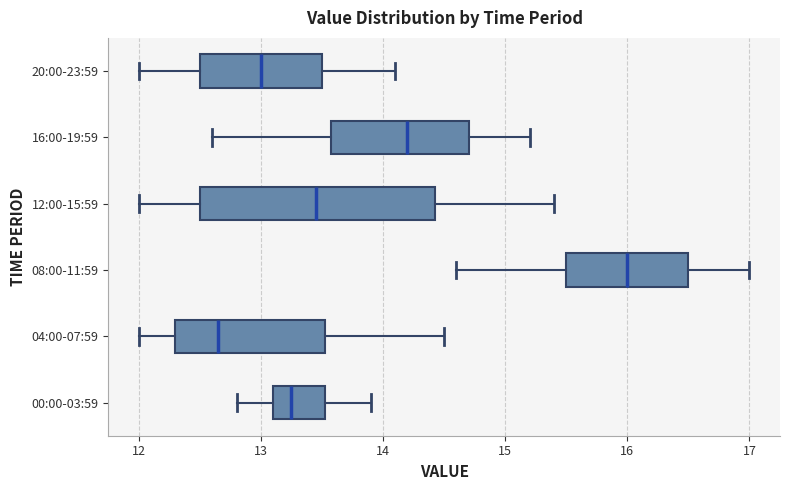

Reading bottom to top, read every box against the x-axis: the position of its median line, the range the box covers, and the ends of its whiskers. The values are not printed on the chart, so give them approximately, as read against the axis.

00:00-03:59: median 13.3, box 13.1 to 13.5, whiskers 12.8 to 13.9
04:00-07:59: median 12.7, box 12.3 to 13.5, whiskers 12.0 to 14.5
08:00-11:59: median 16.0, box 15.5 to 16.5, whiskers 14.6 to 17.0
12:00-15:59: median 13.5, box 12.5 to 14.4, whiskers 12.0 to 15.4
16:00-19:59: median 14.2, box 13.6 to 14.7, whiskers 12.6 to 15.2
20:00-23:59: median 13.0, box 12.5 to 13.5, whiskers 12.0 to 14.1